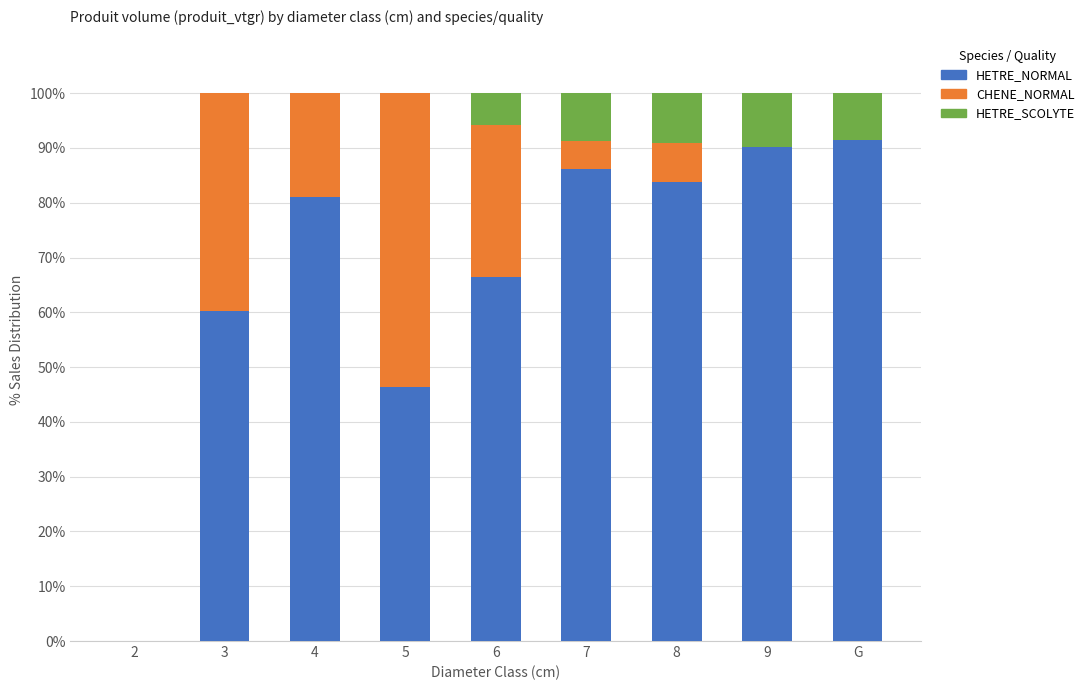

What is the total value across all series at 3?

100.0